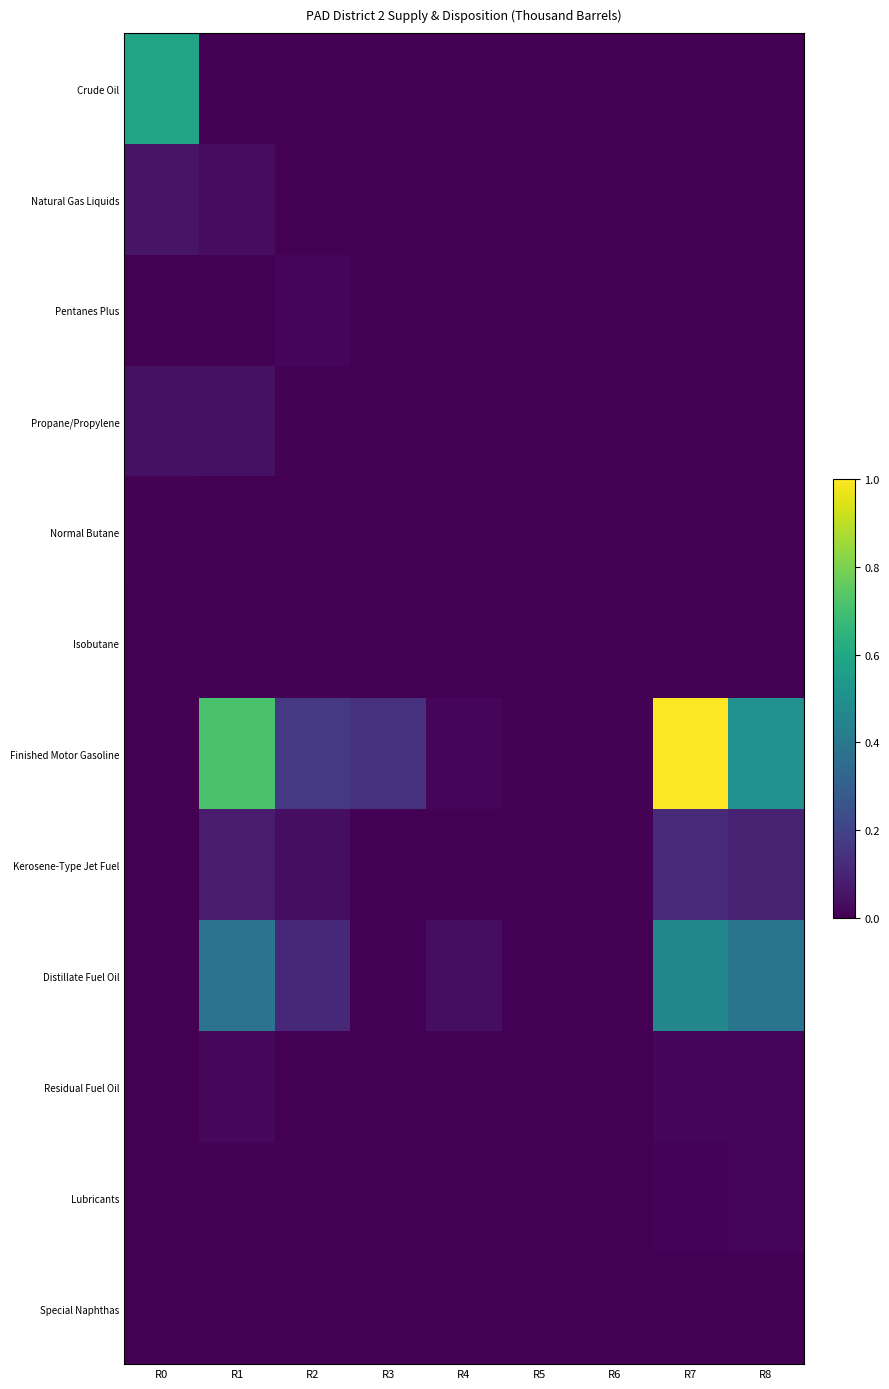

At which category is the sum across all series the highest?

R7